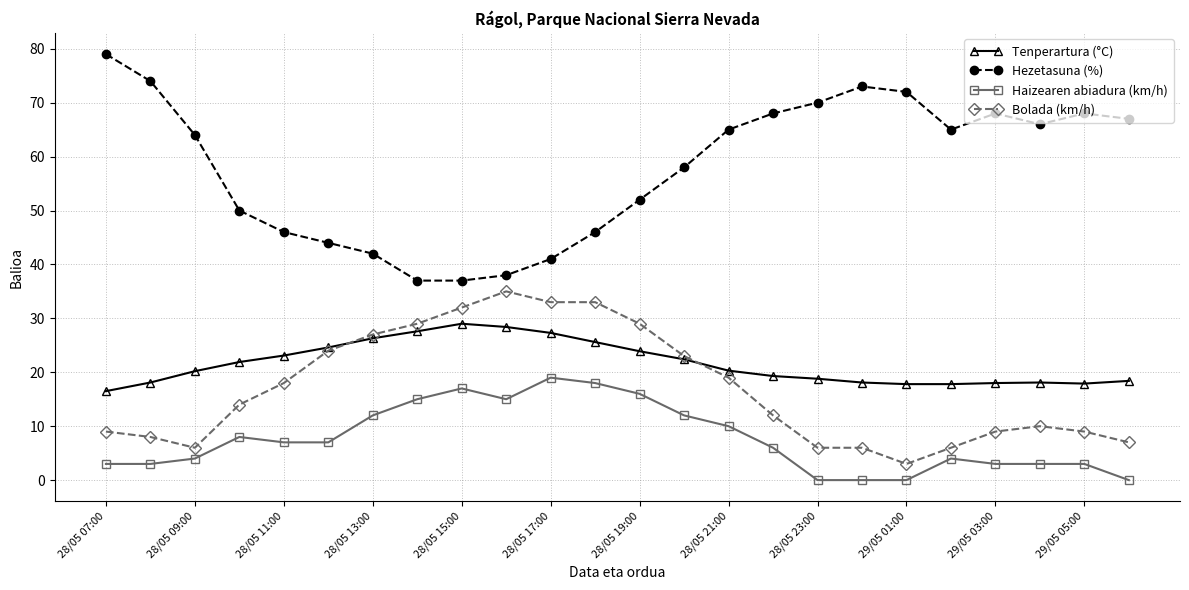

Is this an area chart (filled region under the line)?

No